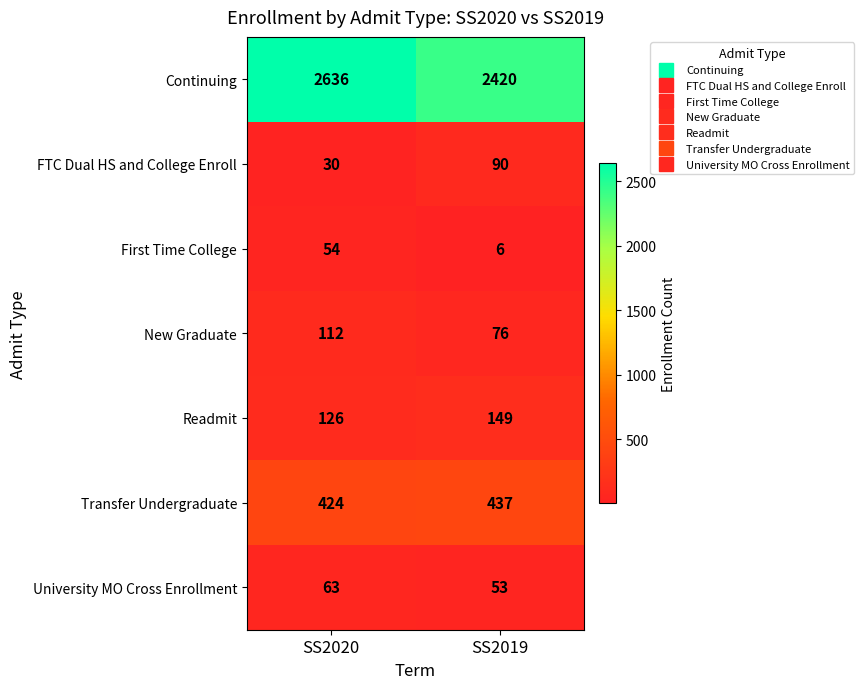

What is the greatest value displayed?

2636